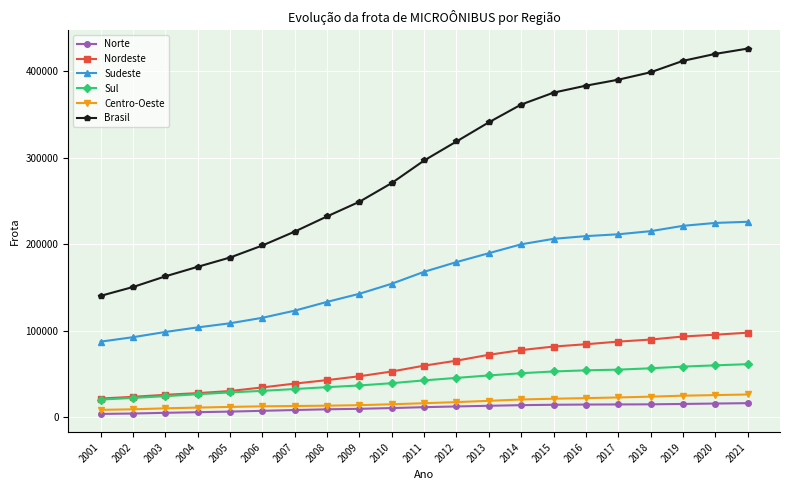

What is the average value of the Norte series?

10533